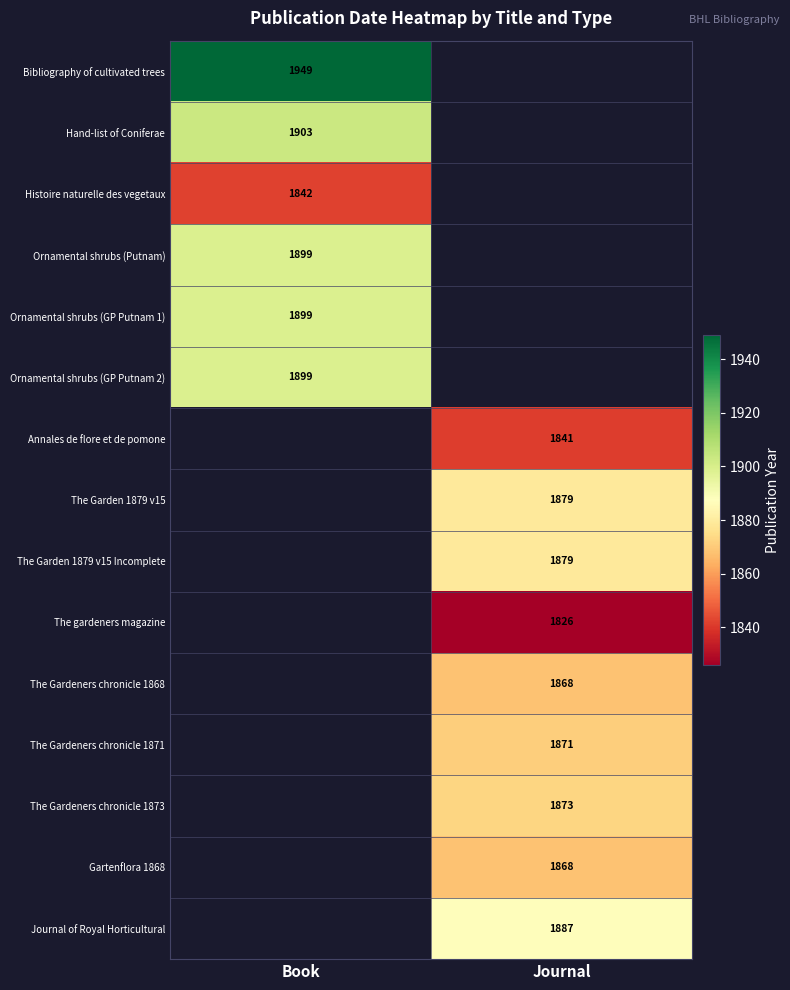

The value of Annales de flore et de pomone at Journal is 1841. True or false?

True